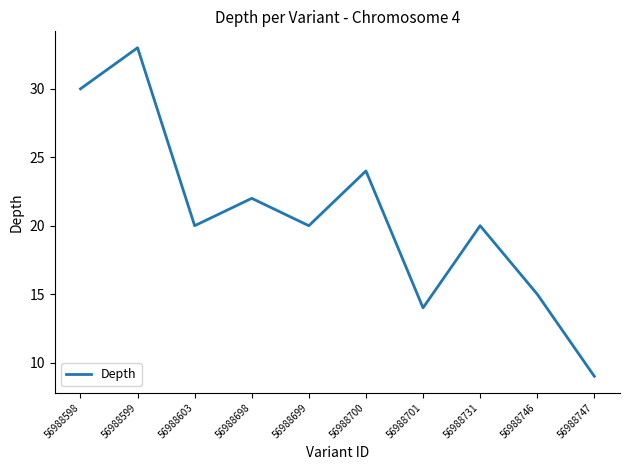

Which has a higher value, 56988747 or 56988603?

56988603